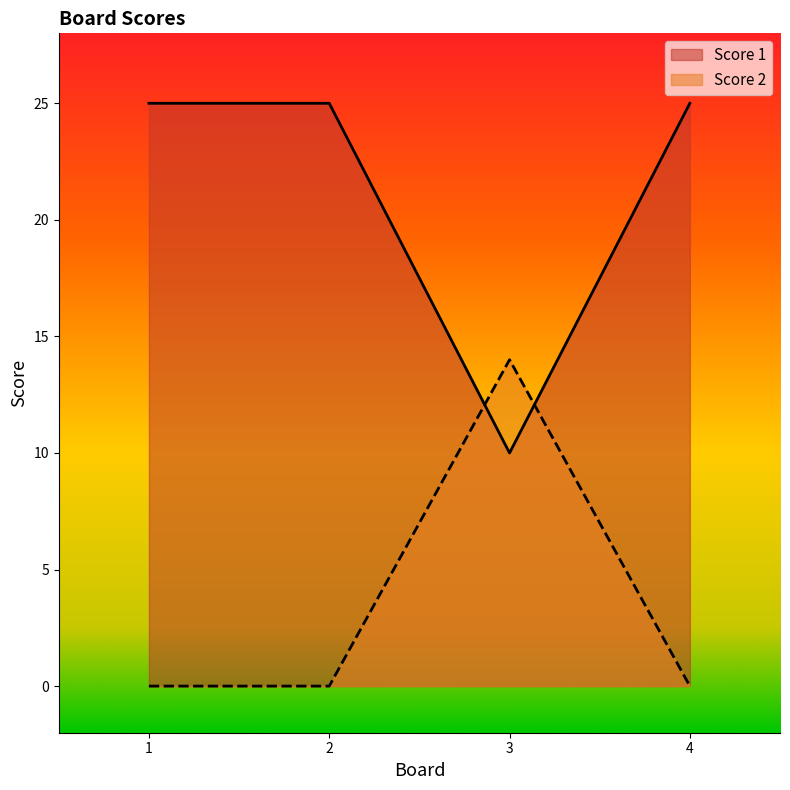

What is the sum of all Score 2 values?

14